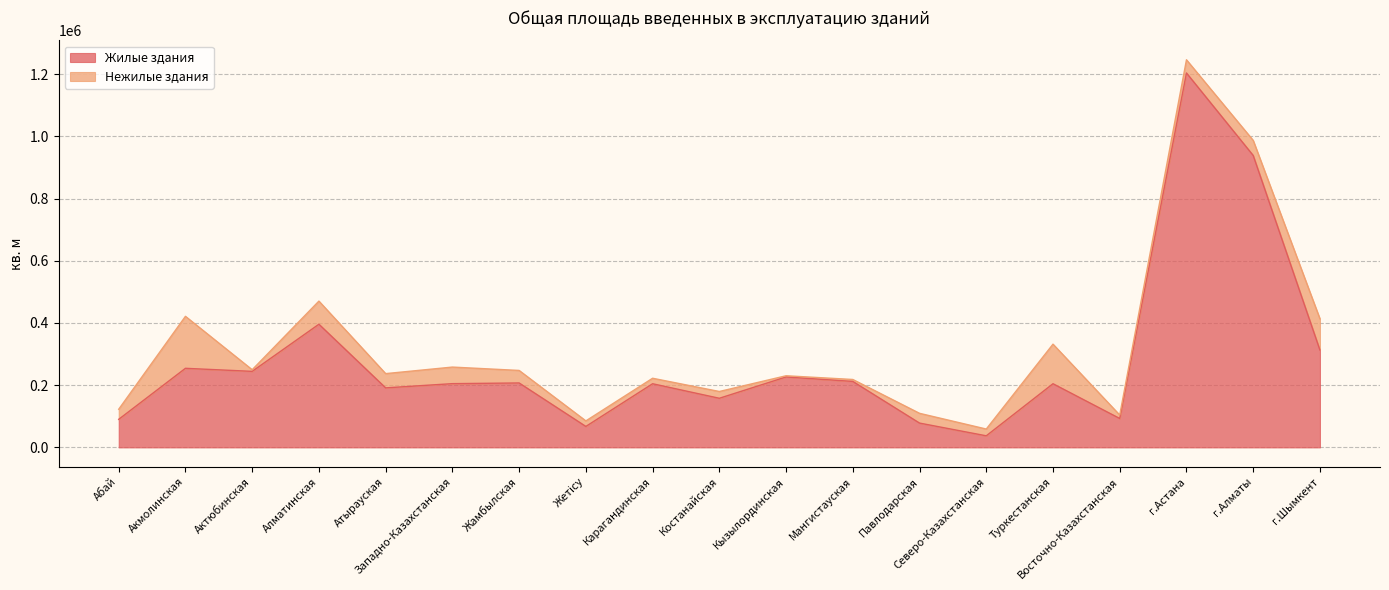

Reading left to right, list all the values displayed in this chart.

Абай=90251	Акмолинская=254296	Актюбинская=244483	Алматинская=396031	Атырауская=191408	Западно-Казахстанская=204967	Жамбылская=207187	Жетісу=67387	Карагандинская=204685	Костанайская=157942	Кызылординская=226475	Мангистауская=212169	Павлодарская=78172	Северо-Казахстанская=37262	Туркестанская=204719	Восточно-Казахстанская=92932	г.Астана=1204012	г.Алматы=938727	г.Шымкент=312996